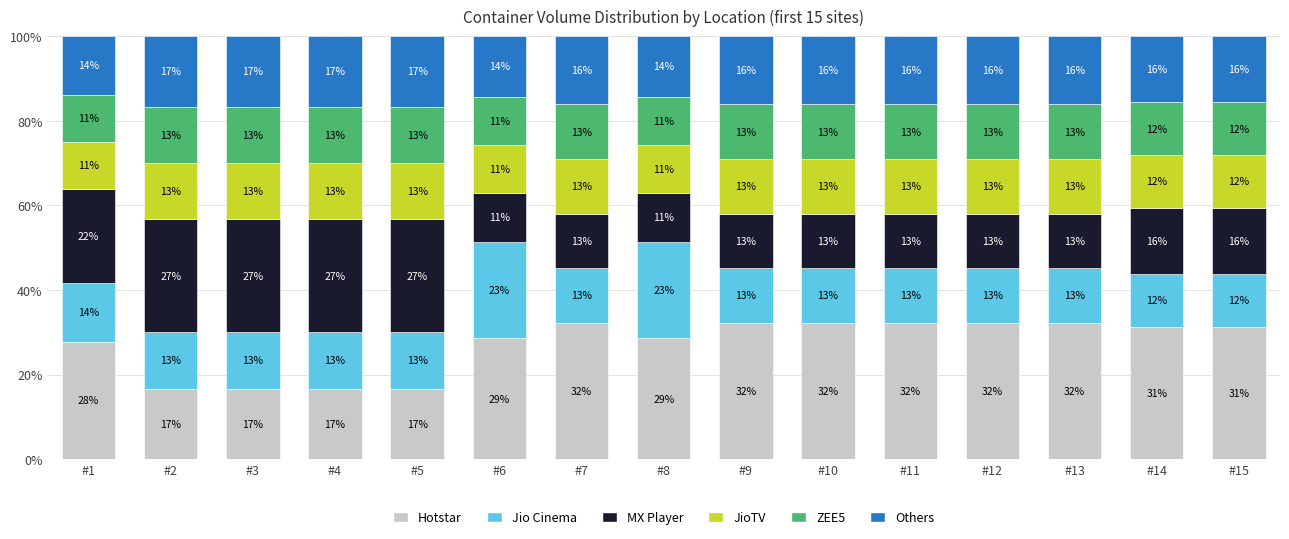

Is it true that Hotstar equals 31.2 at #15?

True